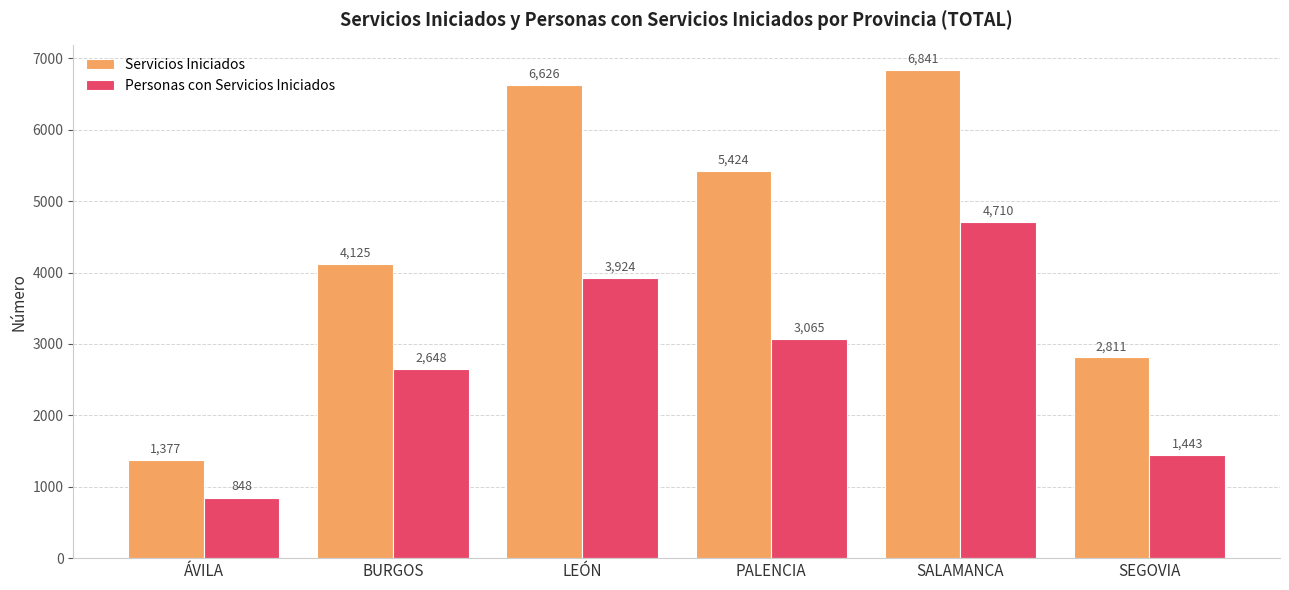

Is the value of Servicios Iniciados at SALAMANCA greater than the value of Personas con Servicios Iniciados at BURGOS?

Yes